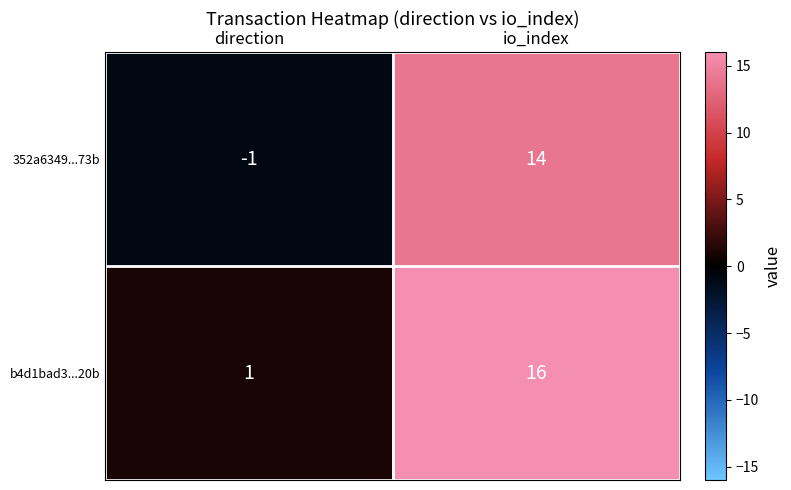

Which label corresponds to the largest value in the chart?

io_index